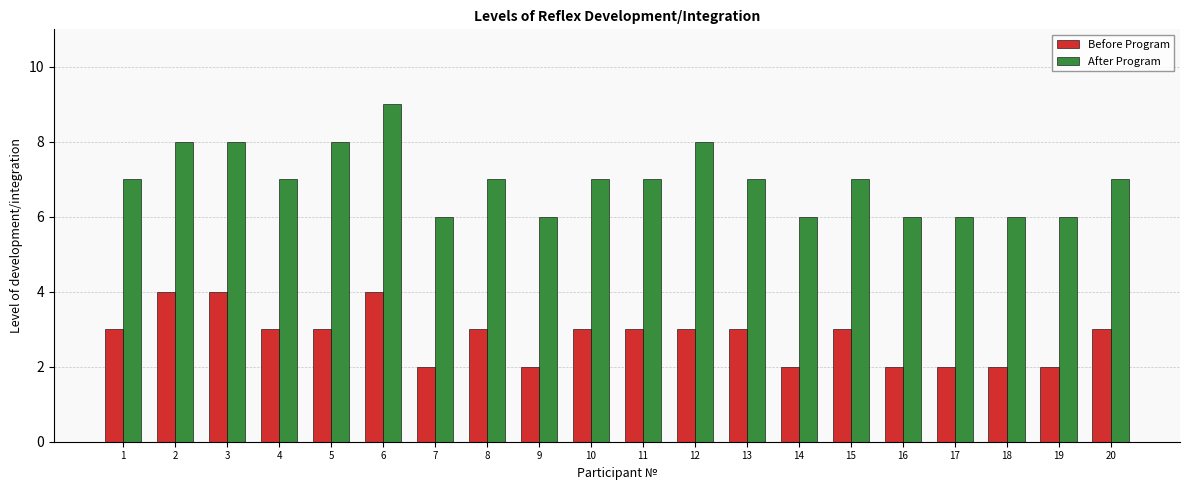

Which series changed the most between 1 and 5?

After Program